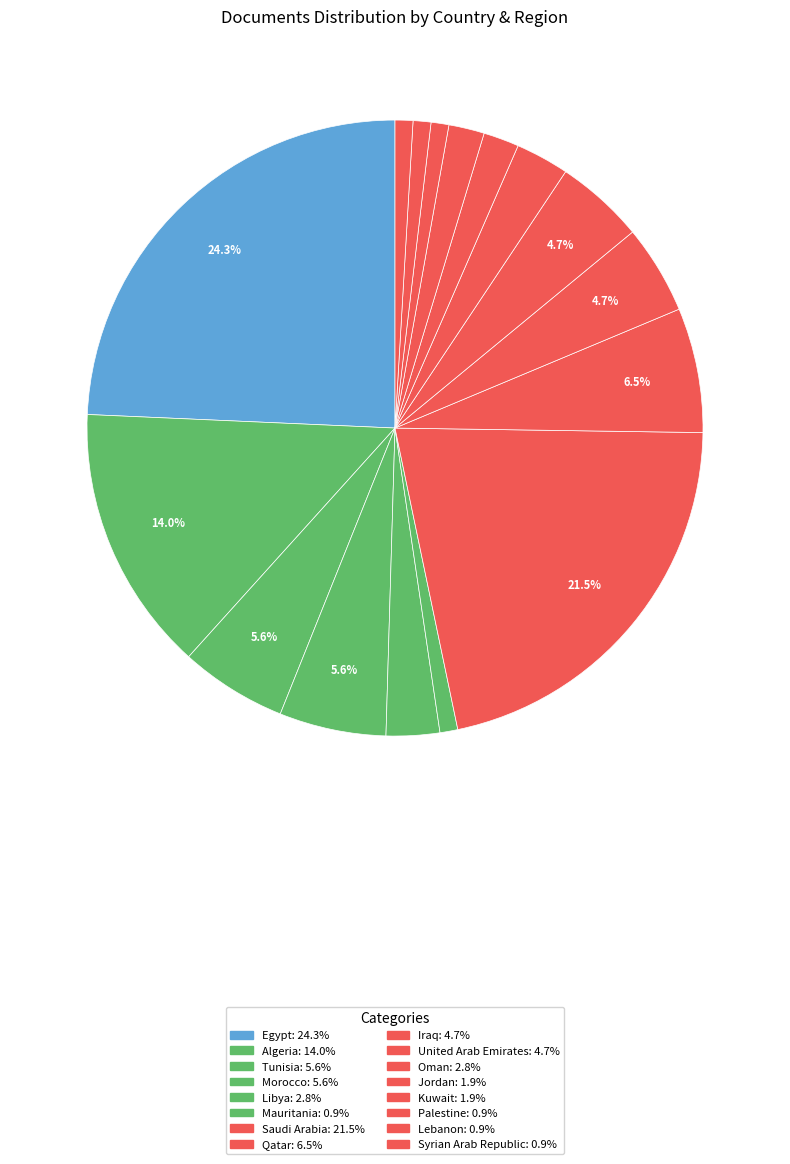

Count the number of slices in the pie.

16